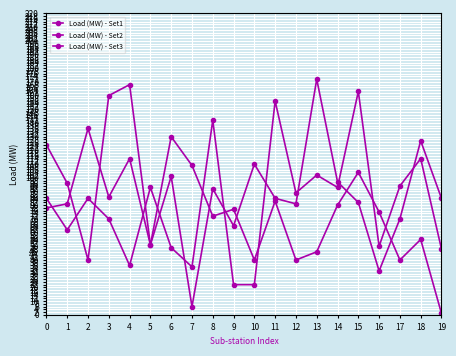

What is the approximate value of Load (MW) - Set2 at 3, to the nearest 50?

50